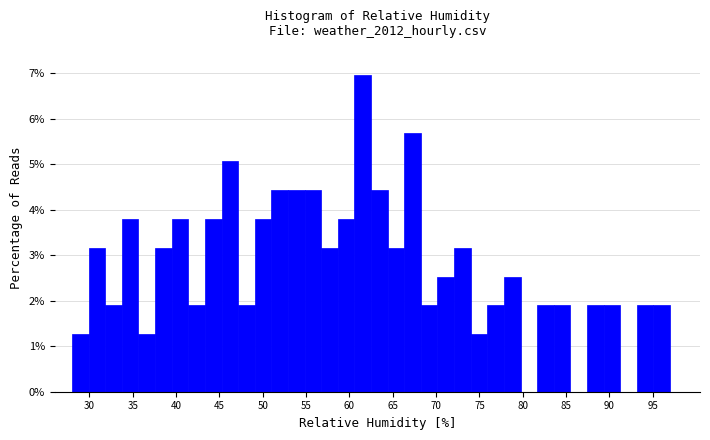

Read against the x-axis, roughly where is the centre of the tallest bar?

61.5